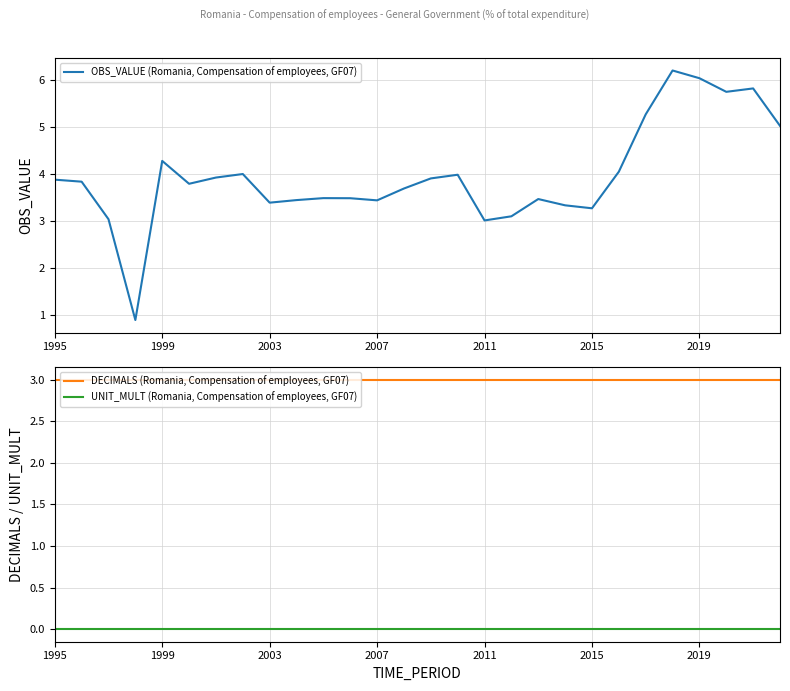

Does the chart display data point markers on the line(s)?

No